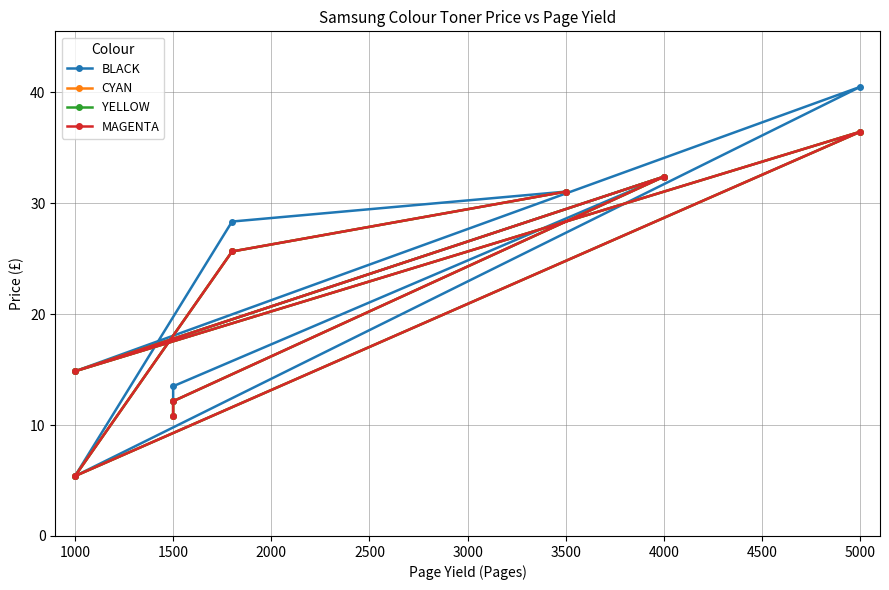

What is the difference between the highest and lowest values at 3500?

2.7